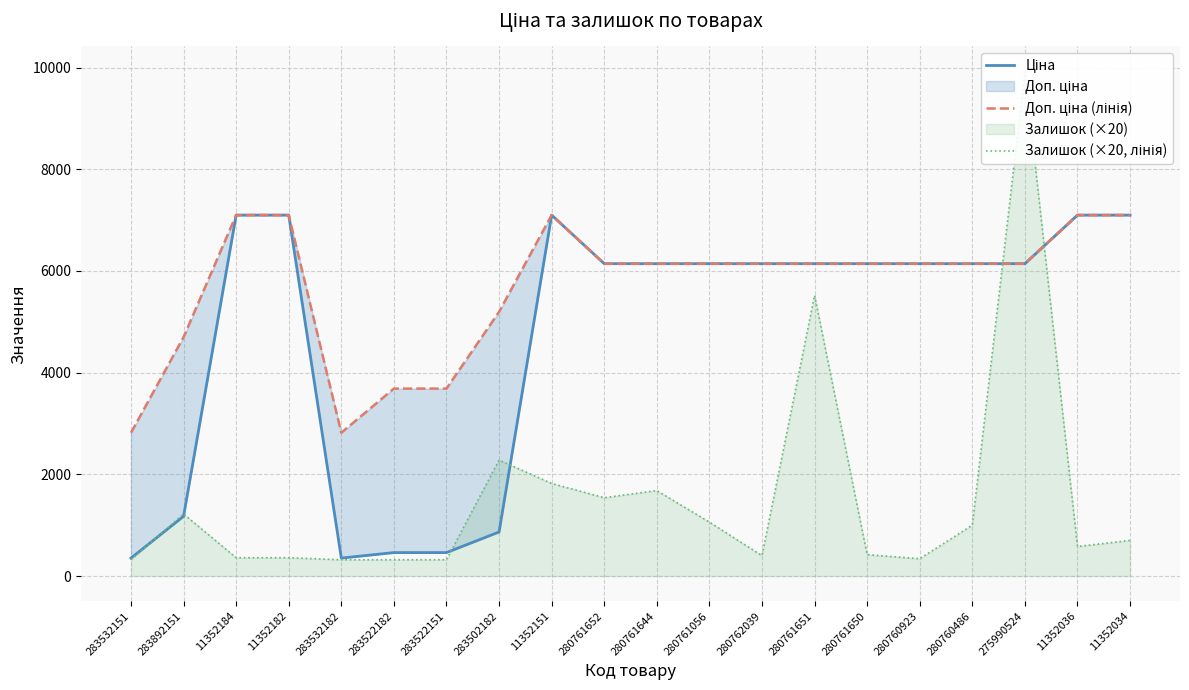

At which label is Залишок (×20, лінія) closest to 5120?

280761651